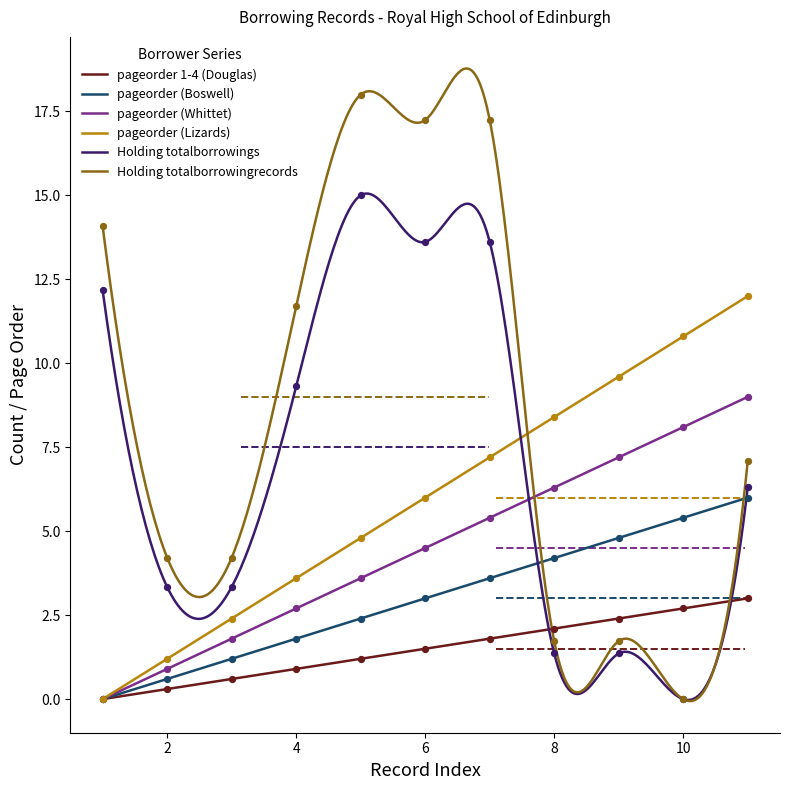

Which series reaches the maximum Y coordinate?

Holding totalborrowingrecords